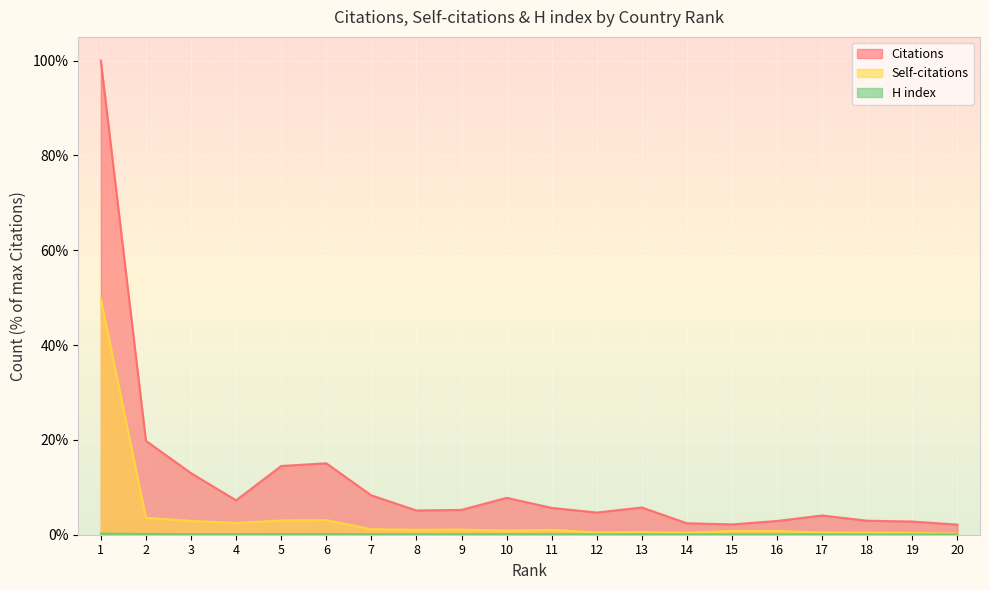

True or false: Self-citations has more than 2 points higher than both neighbors.

True